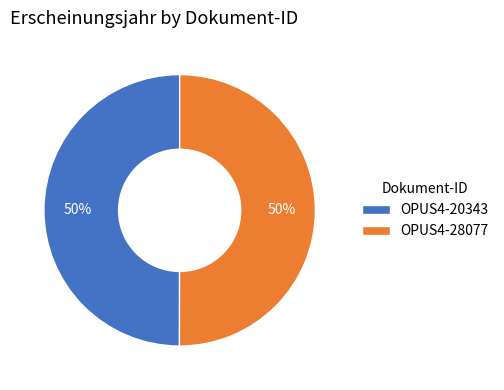

Is it true that OPUS4-28077 is 59% of the pie?

False